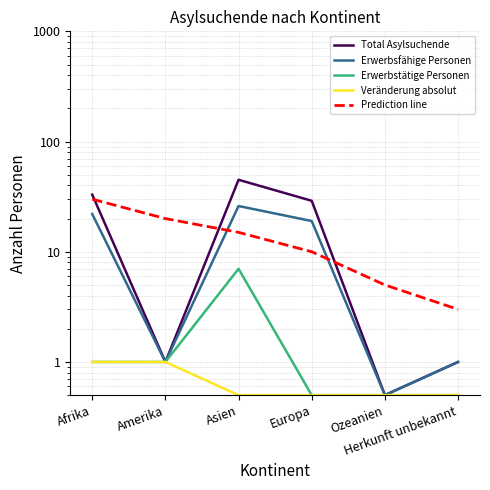

How many data points in Erwerbsfähige Personen are above 19?

2